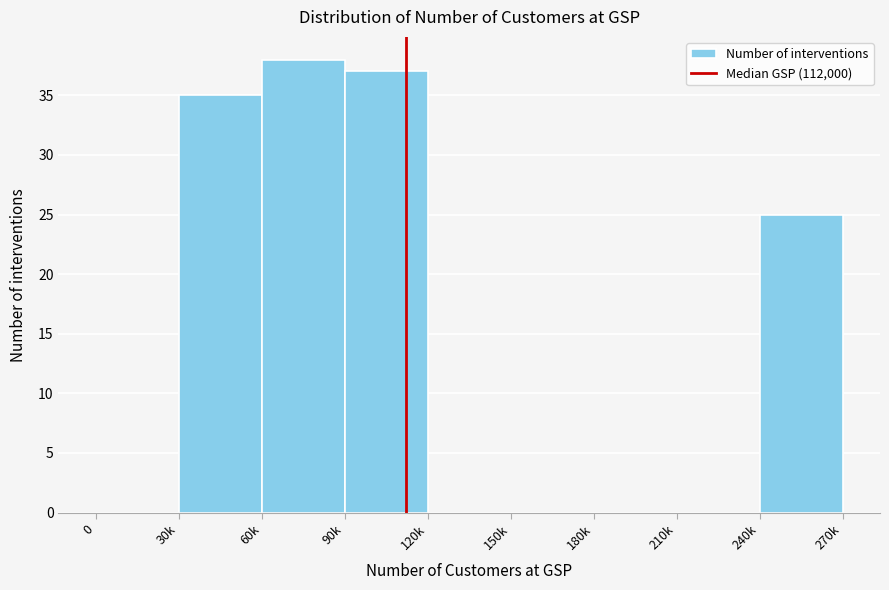

Reading left to right, list all the values displayed in this chart.

0=0	30k=35	60k=38	90k=37	120k=0	150k=0	180k=0	210k=0	240k=25